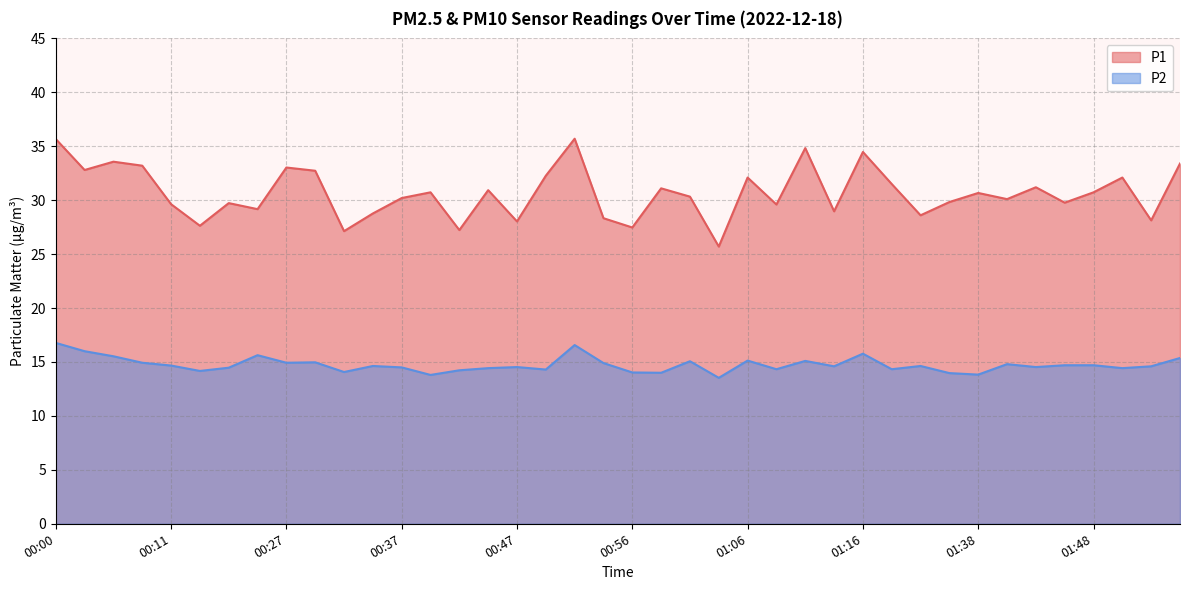

Does the chart display data point markers on the line(s)?

No